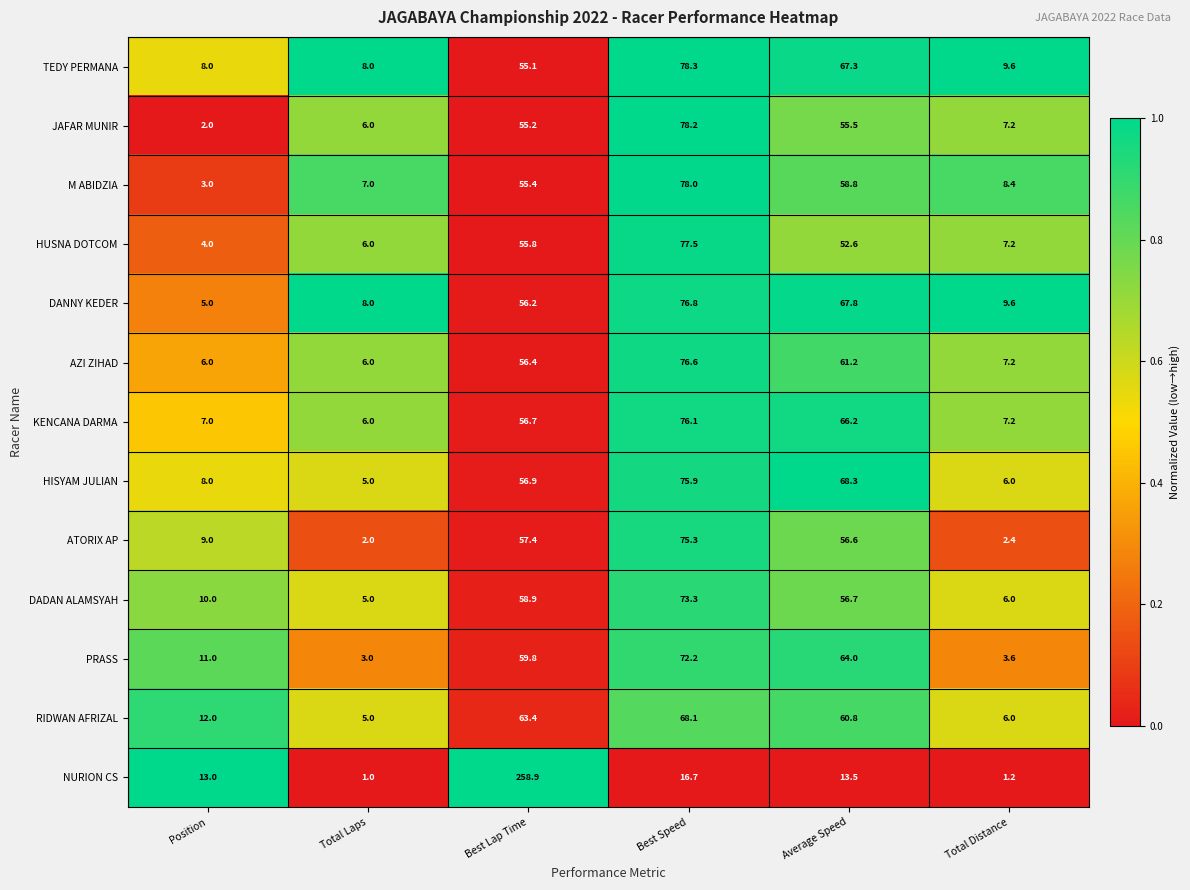

The value of DANNY KEDER at Best Lap Time is 80.9. True or false?

False